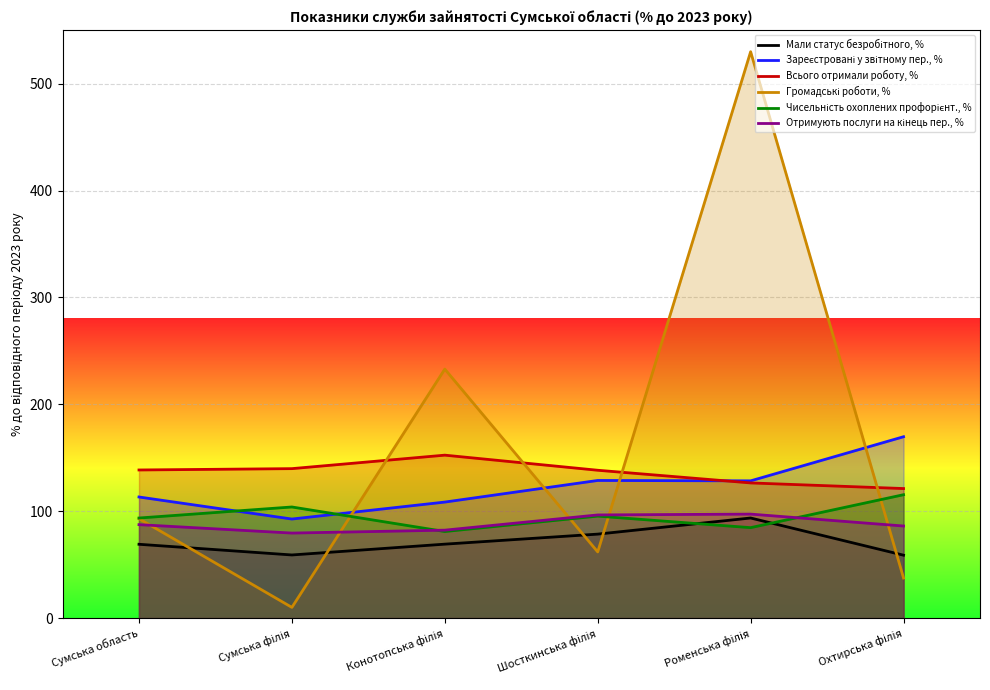

At which label is Зареєстровані у звітному пер., % closest to 131?

Шосткинська філія